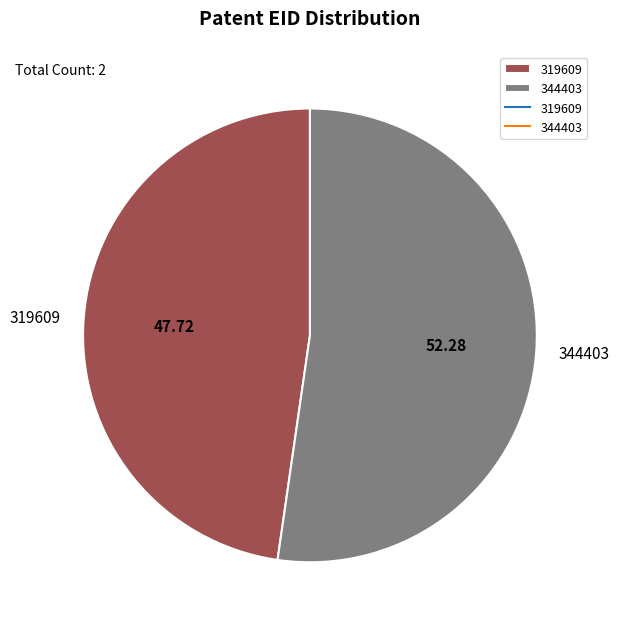

True or false: 344403 accounts for 43% of the total.

False